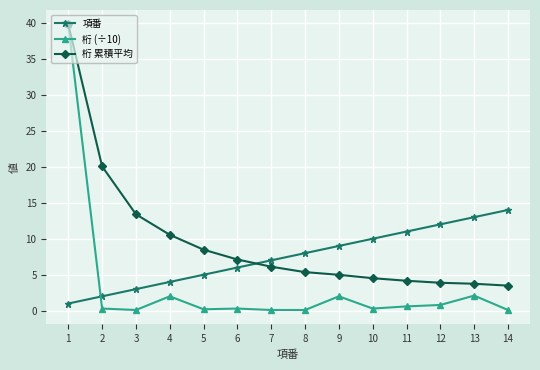

What value does the 項番 series have at 7?

7.0